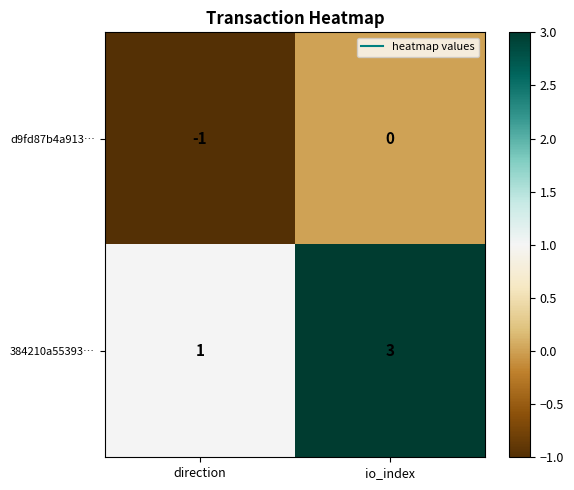

Reading left to right, transcribe all the data shown in this chart.

d9fd87b4a913…: -1	0
384210a55393…: 1	3